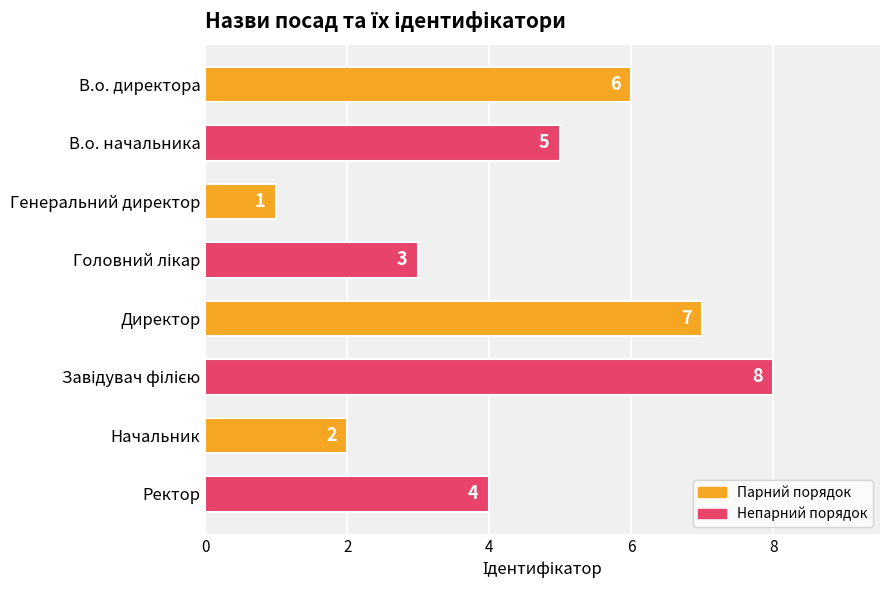

How many data points does each series have?

8